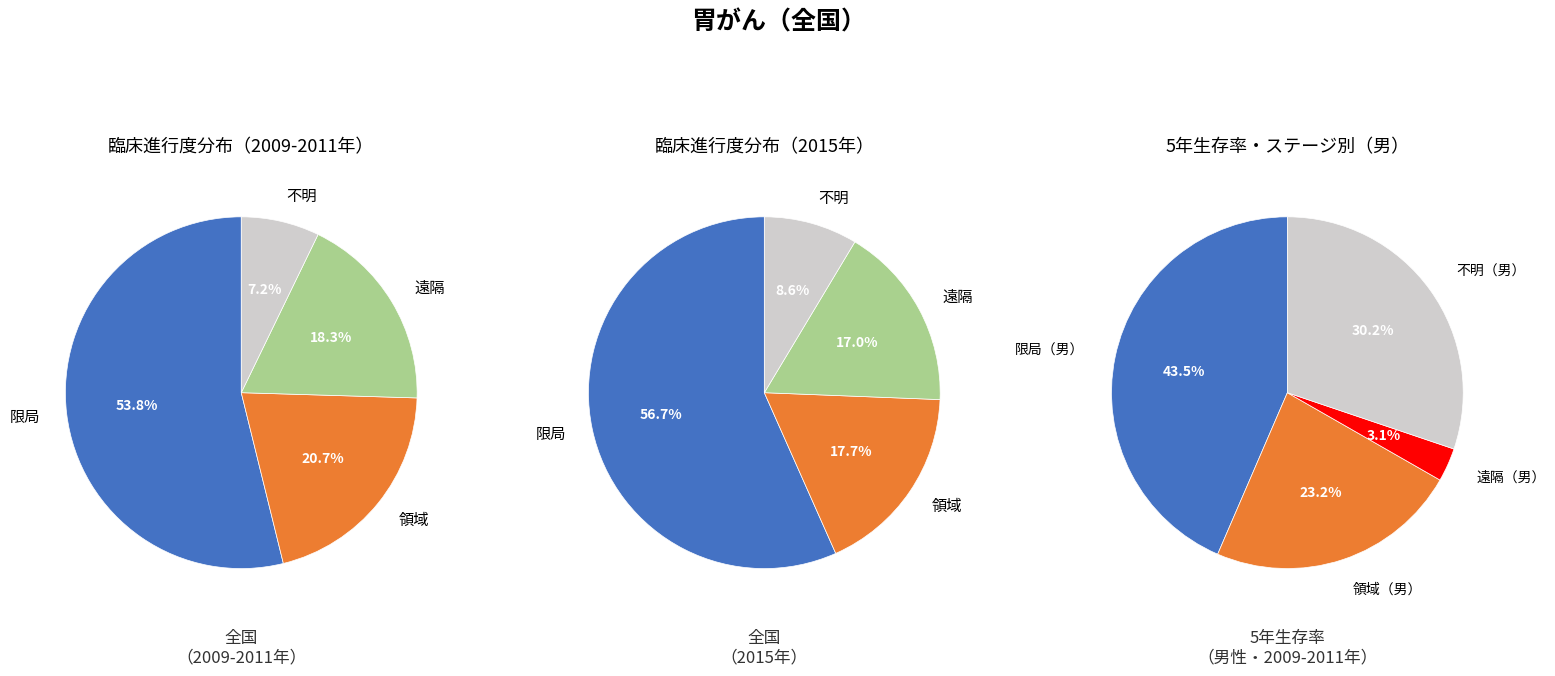

Count the number of slices in the pie.

4